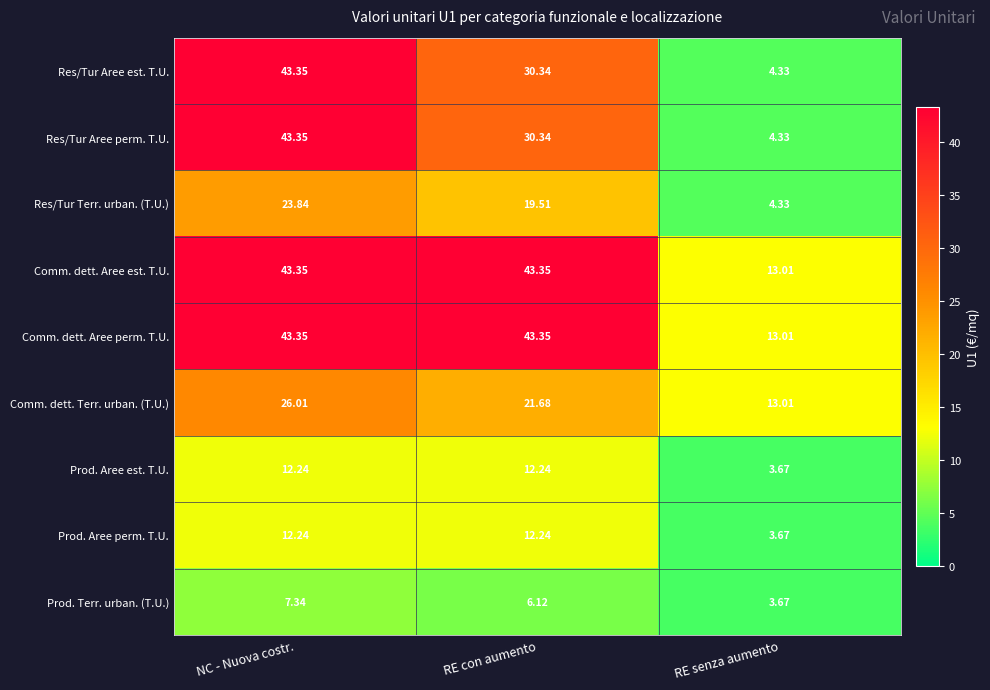

At which category is the sum across all series the highest?

NC - Nuova costr.